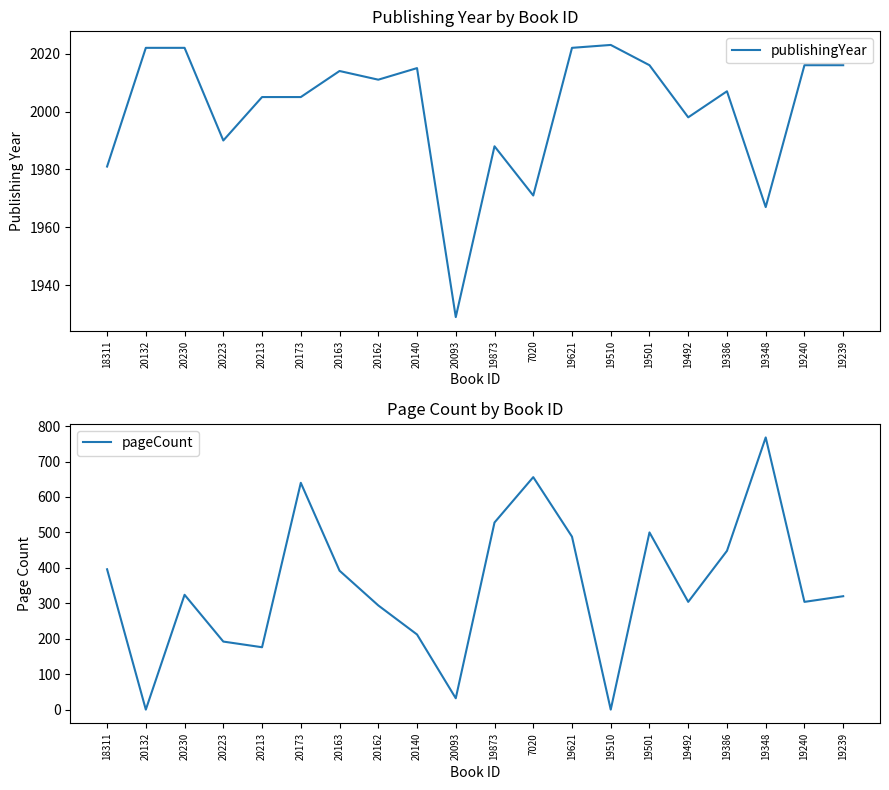

Rank the series by their maximum value, from lowest to highest.

pageCount, publishingYear